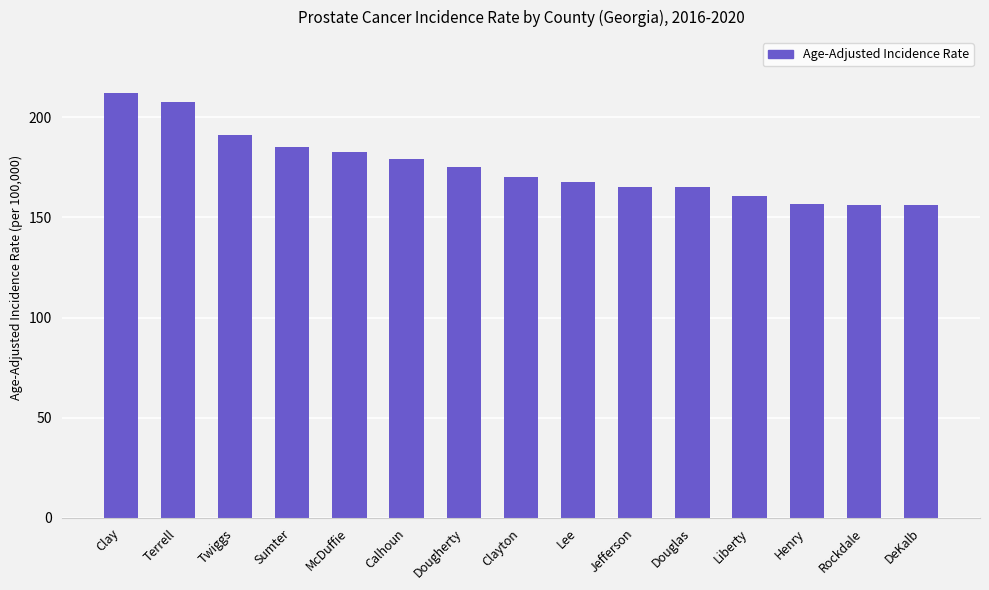

What is the change in value from Clayton to Douglas?

-5.2